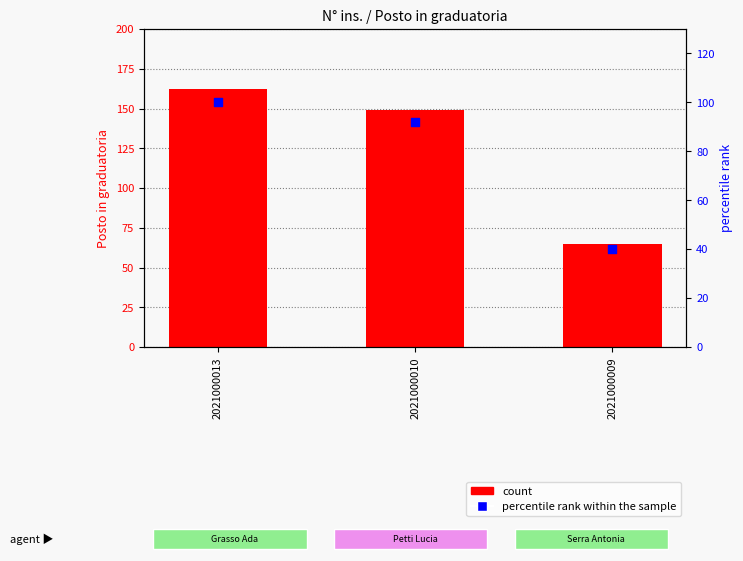

At how many categories does at least one series exceed 87?

2